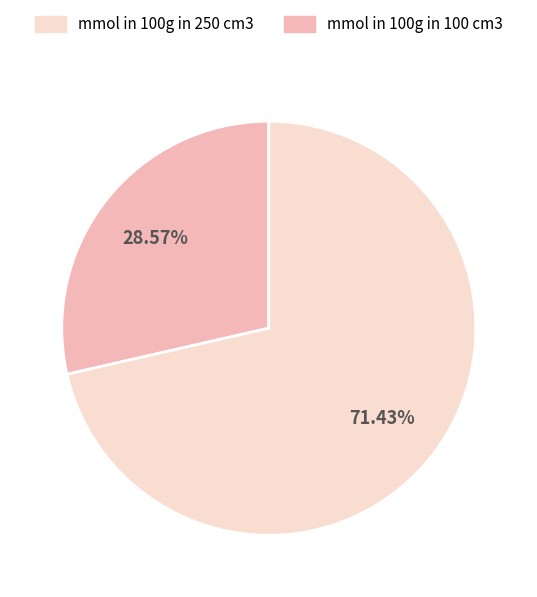

Does any single category account for the majority?

Yes